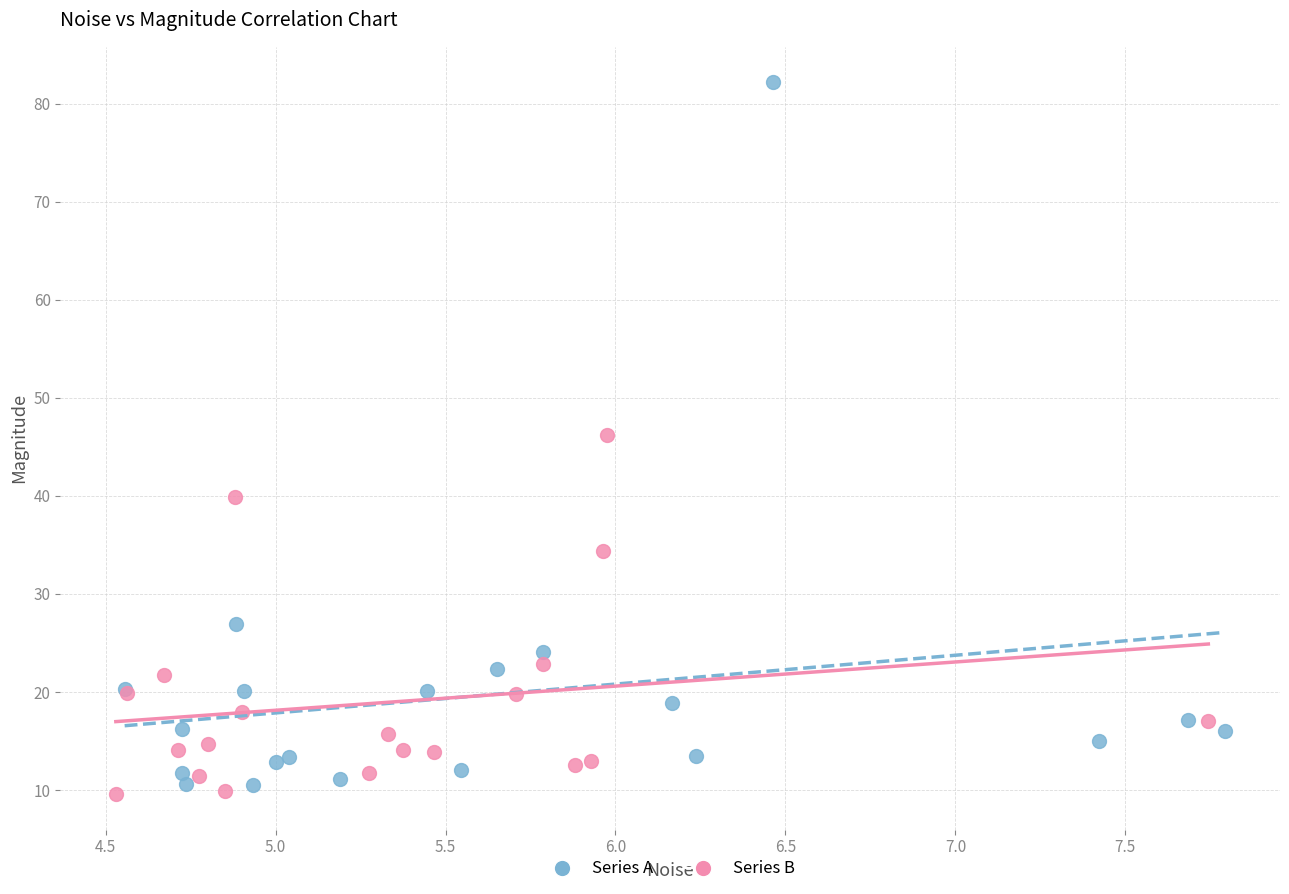

Which series has the largest Y range (max minus min)?

Series A